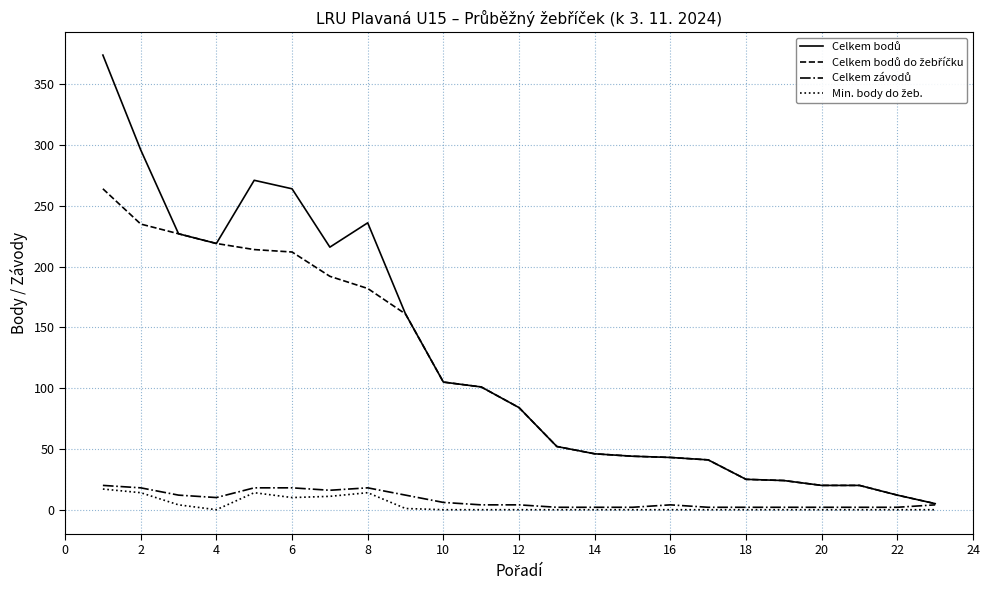

What is the greatest value displayed?

374